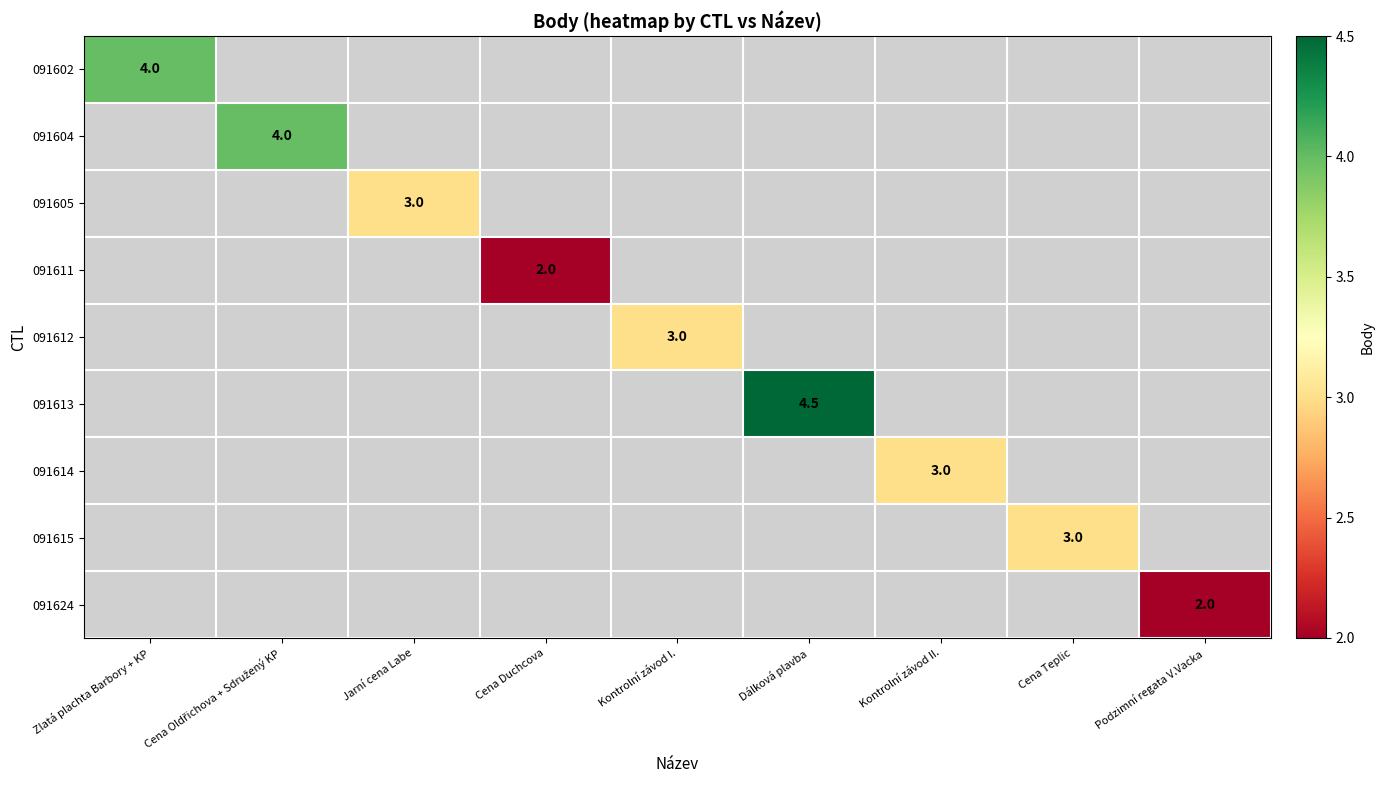

At which category is the sum across all series the highest?

Dálková plavba